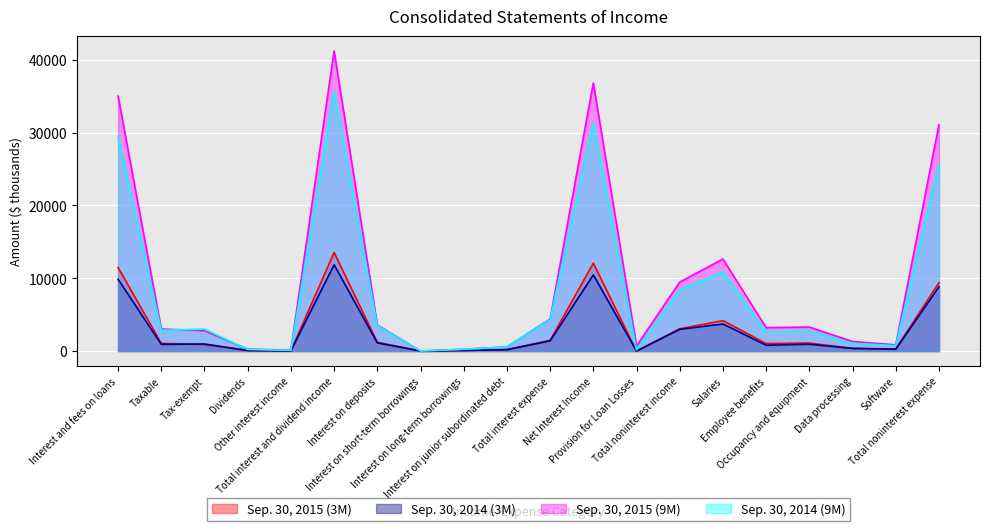

Reading left to right, extract all data points from this chart.

Sep. 30, 2015 (3M): 11474	1052	899	91	25	13542	1205	2	82	192	1481	12061	0	3055	4179	1029	1094	366	290	9388
Sep. 30, 2014 (3M): 9864	918	966	72	32	11852	1120	4	82	186	1392	10460	0	2981	3714	799	933	361	248	8827
Sep. 30, 2015 (9M): 35011	3021	2799	258	123	41218	3583	7	243	564	4397	36821	700	9469	12634	3215	3290	1311	850	31077
Sep. 30, 2014 (9M): 29398	2850	3017	221	100	35586	3510	8	243	555	4316	31270	150	8384	10890	2621	2779	1054	745	25615